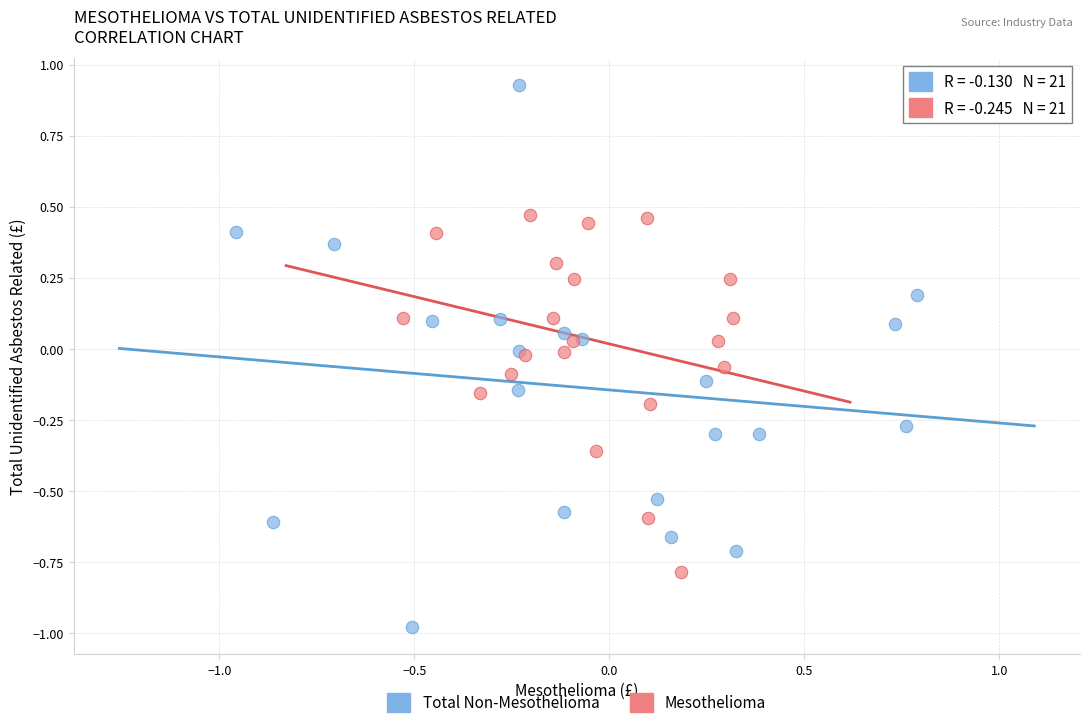

Which series has the largest Y range (max minus min)?

Total Non-Mesothelioma